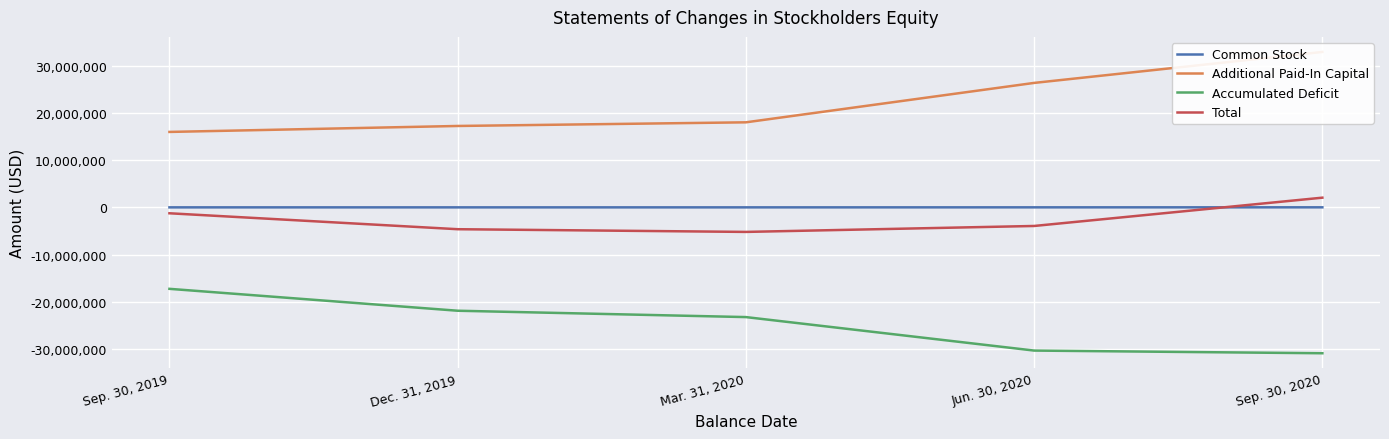

Which series has the largest total across all categories?

Additional Paid-In Capital